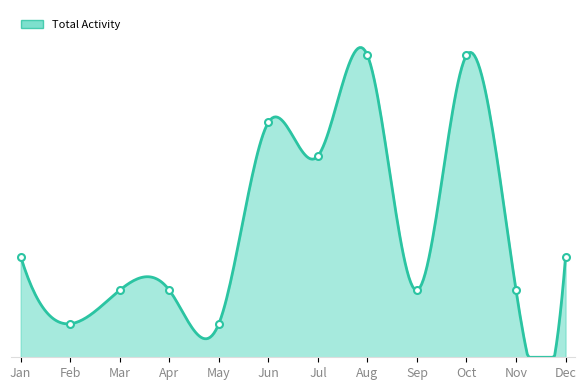

At which category is the sum across all series the highest?

Aug